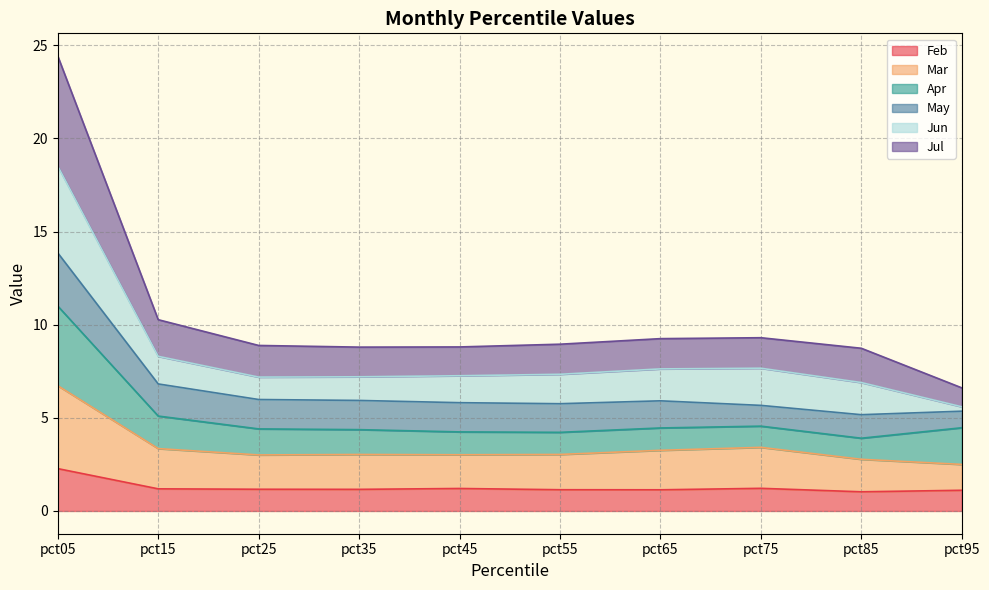

True or false: Mar has more than 2 interior local peaks.

False